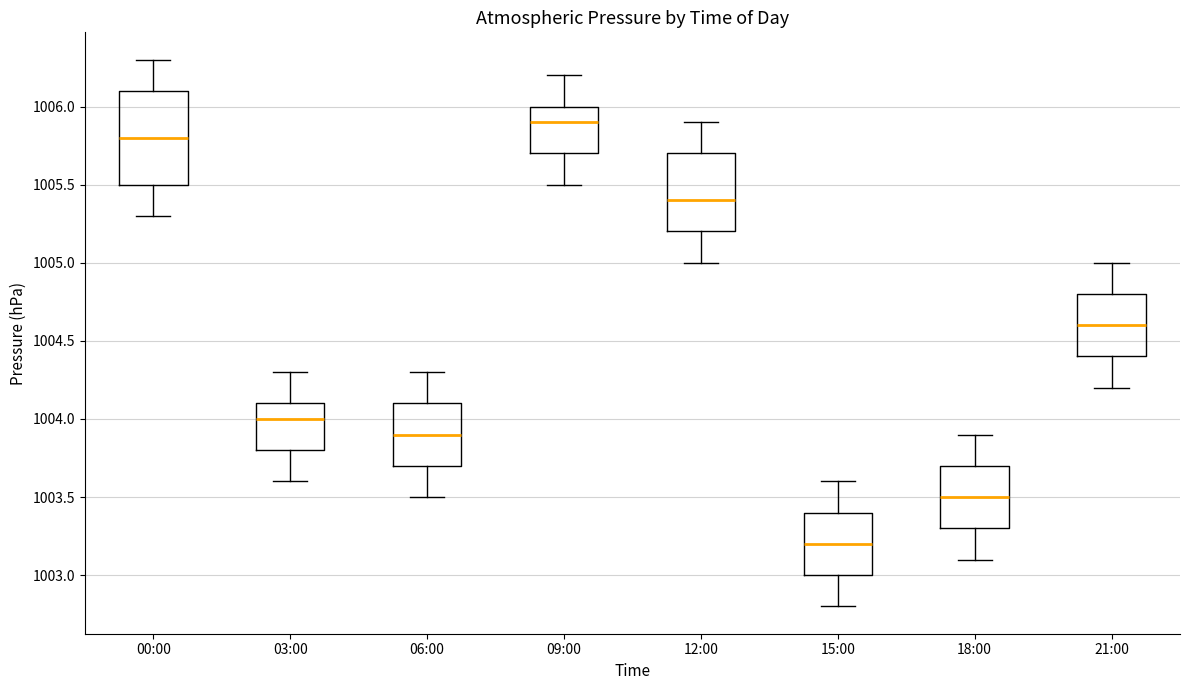

Which box is the tallest, from its lower edge to its upper edge?

00:00